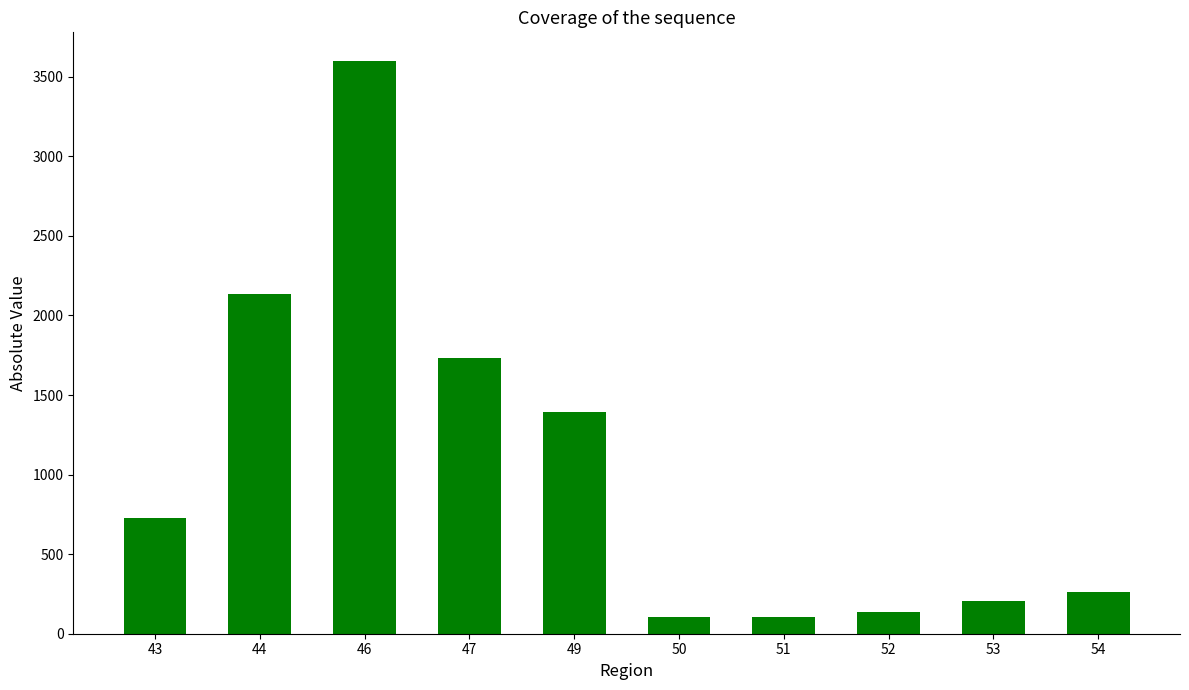

What is the smallest value displayed?

104